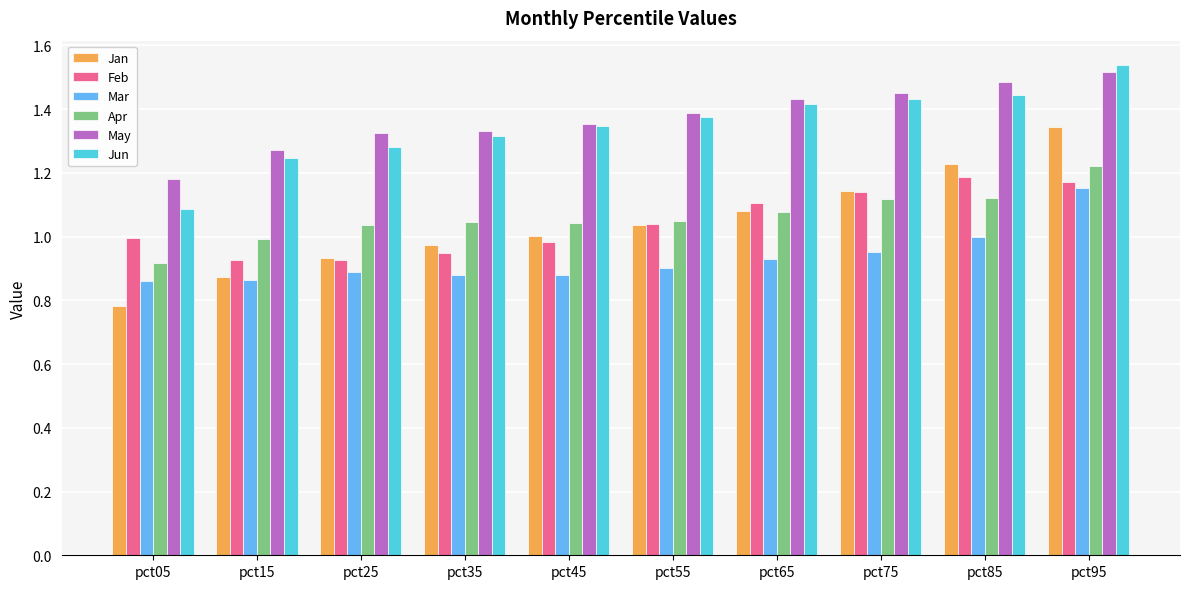

At which label is Jan closest to 1?

pct45